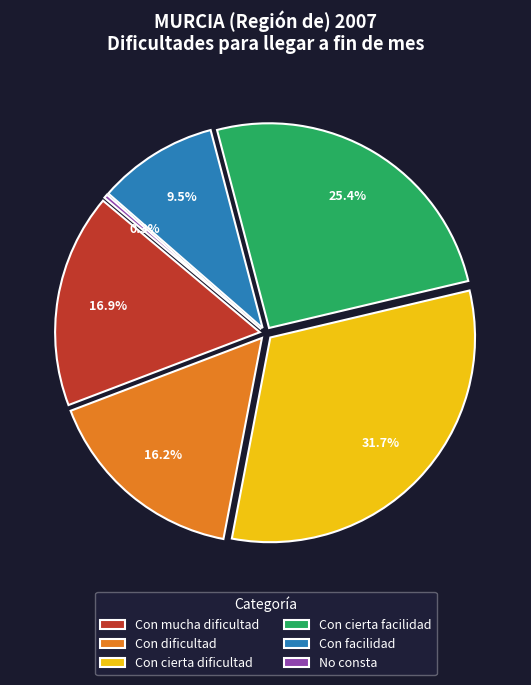

Is it true that Con cierta facilidad is 35% of the pie?

False